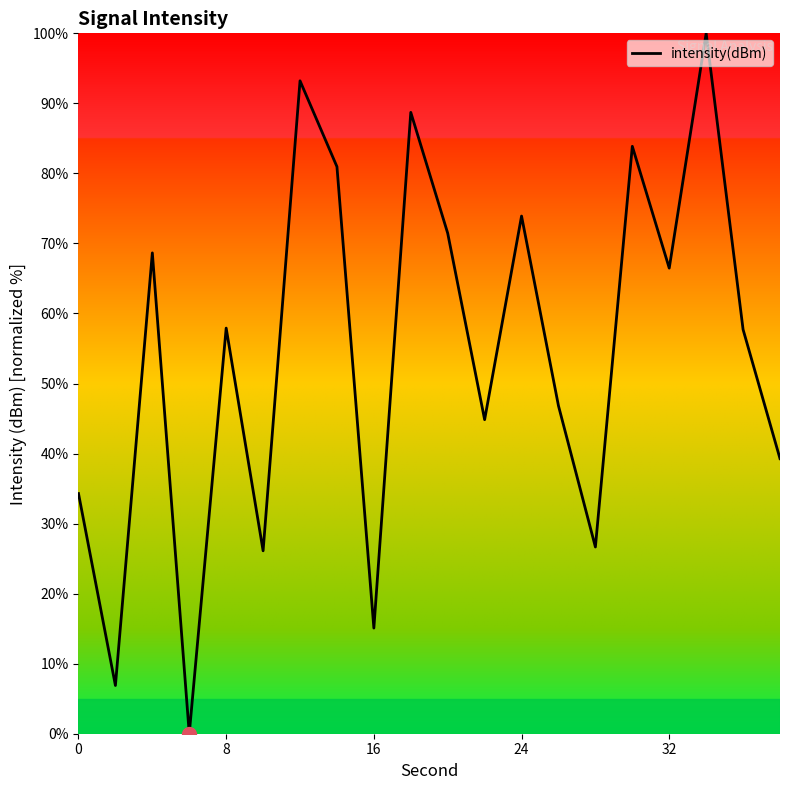

How many lines are shown in the chart?

1